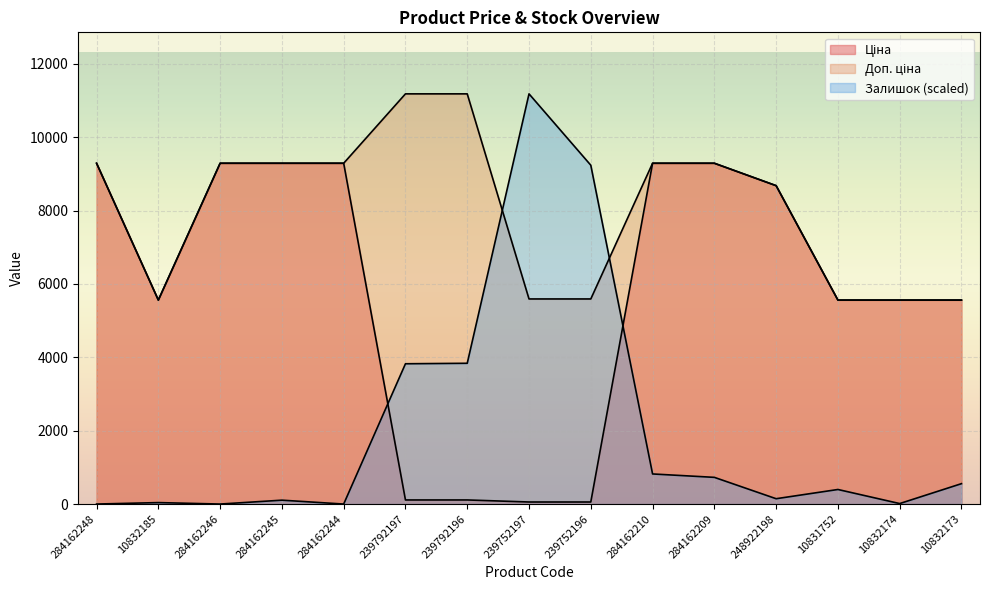

In Залишок, how many points are higher than both neighbors (excluding endpoints)?

4